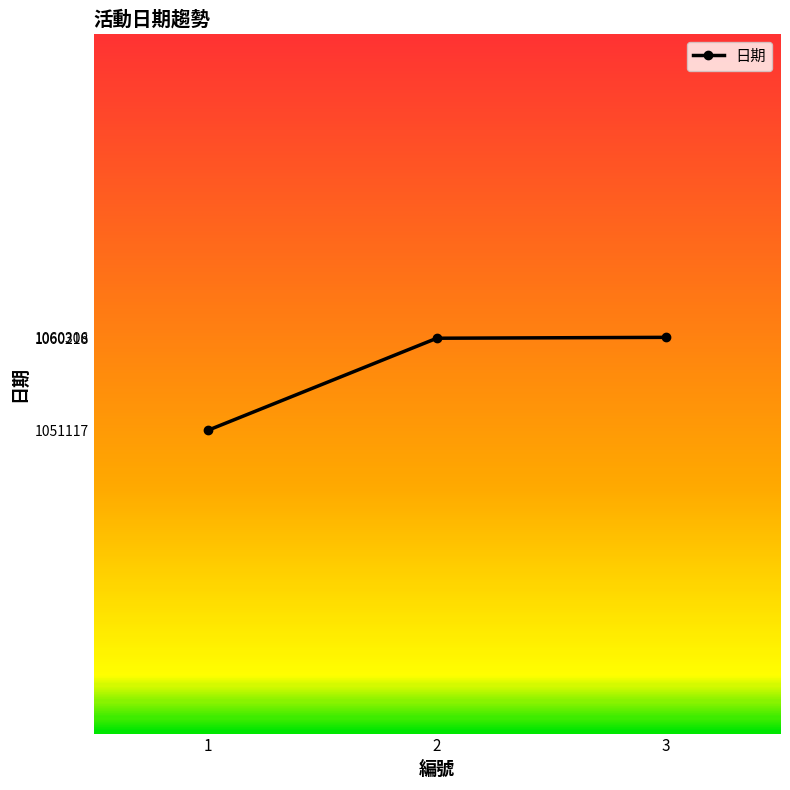

Which has a higher value, 3 or 1?

3